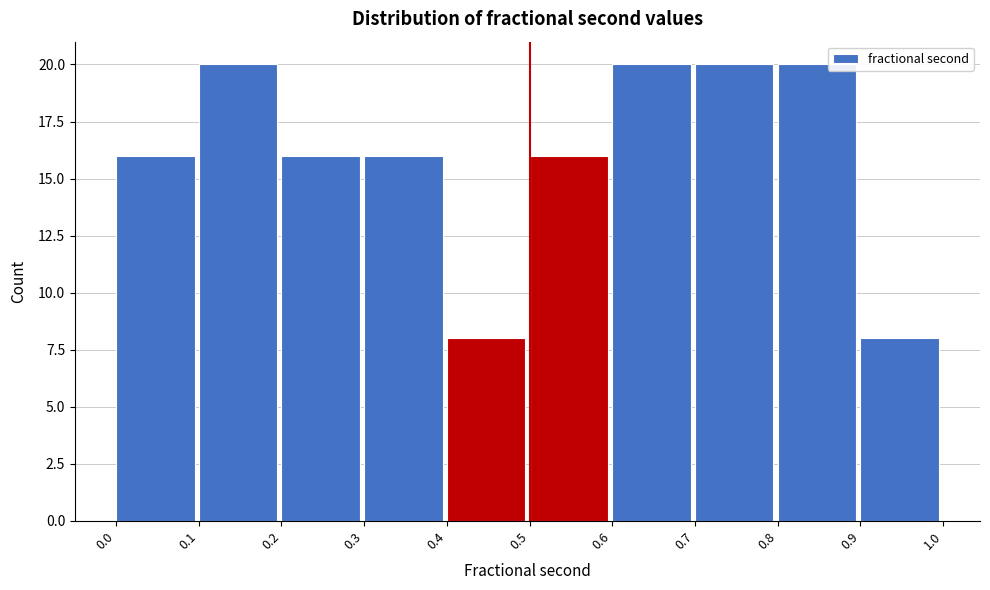

What is the height of the bar covering 0.6 to 0.7 on the x-axis? The values are not printed on the chart, so give them approximately, as read against the axis.

20